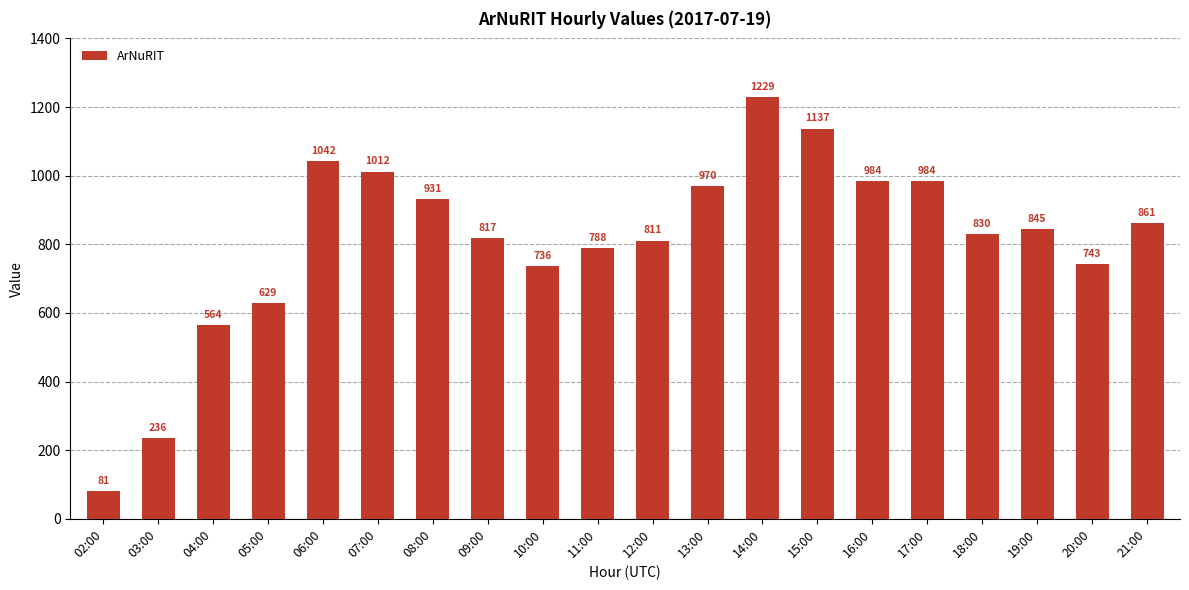

Which category has the lowest value across all series?

02:00